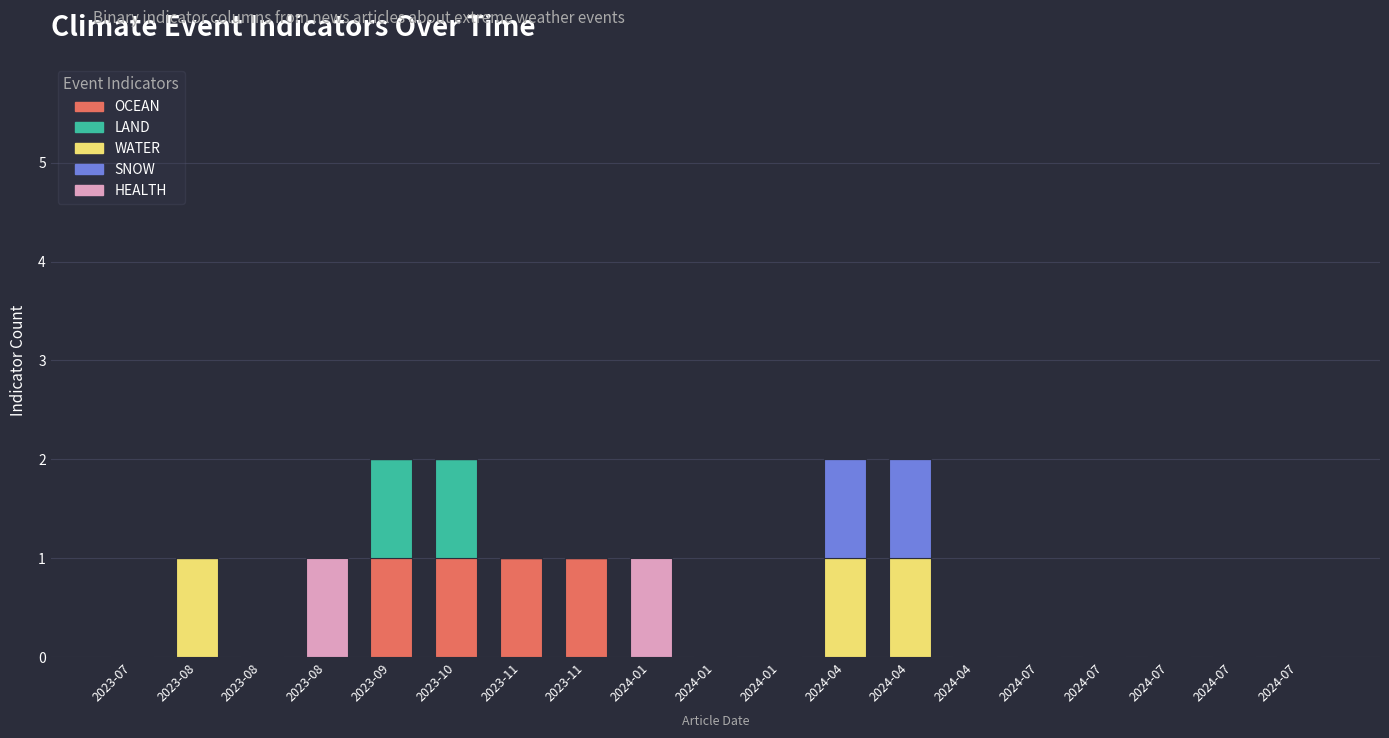

Are the bars horizontal?

No